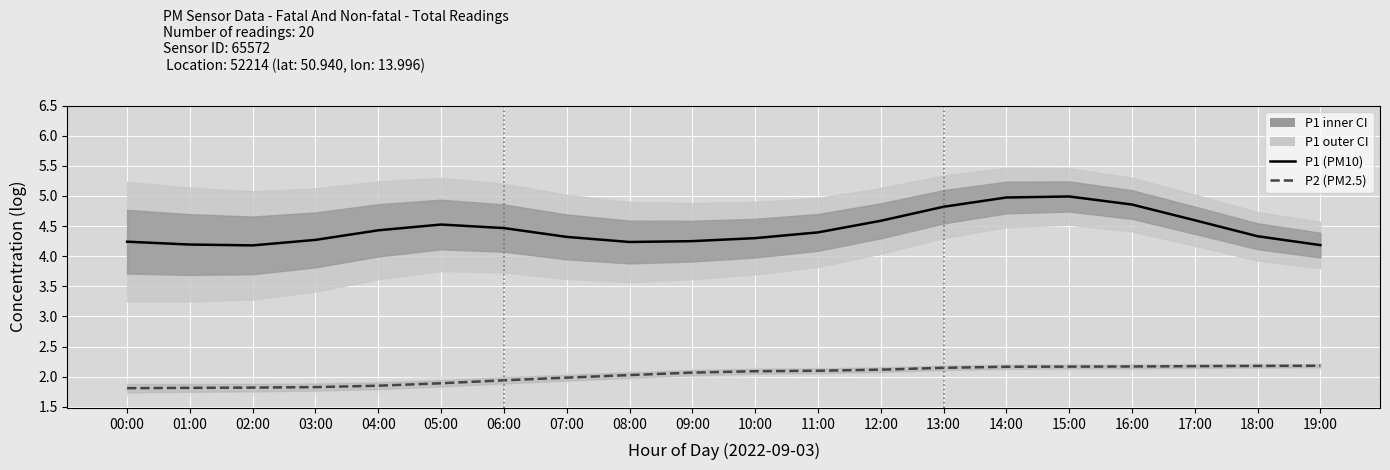

Rank the categories by P1 (PM10) value from highest to lowest.

15:00, 14:00, 16:00, 13:00, 17:00, 12:00, 05:00, 06:00, 04:00, 11:00, 18:00, 07:00, 10:00, 03:00, 09:00, 00:00, 08:00, 01:00, 19:00, 02:00